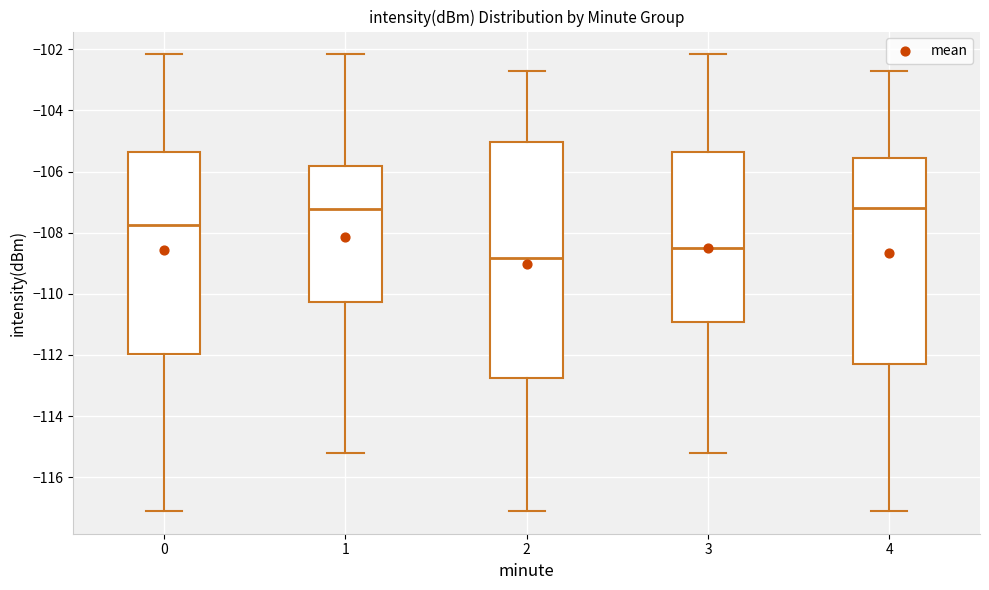

Where is the lower edge of the box at x = 0 on the y-axis? The values are not printed on the chart, so give them approximately, as read against the axis.

-112.0